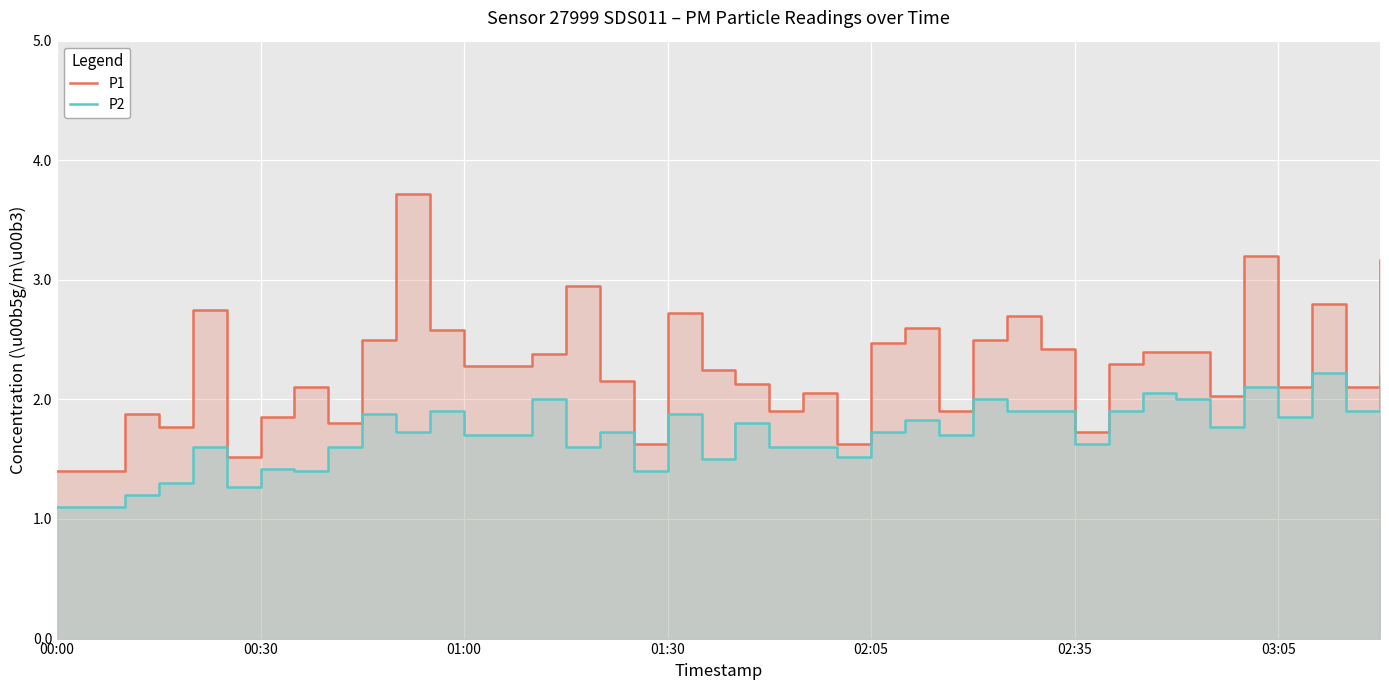

Which series changed the most between 17 and 29?

P1